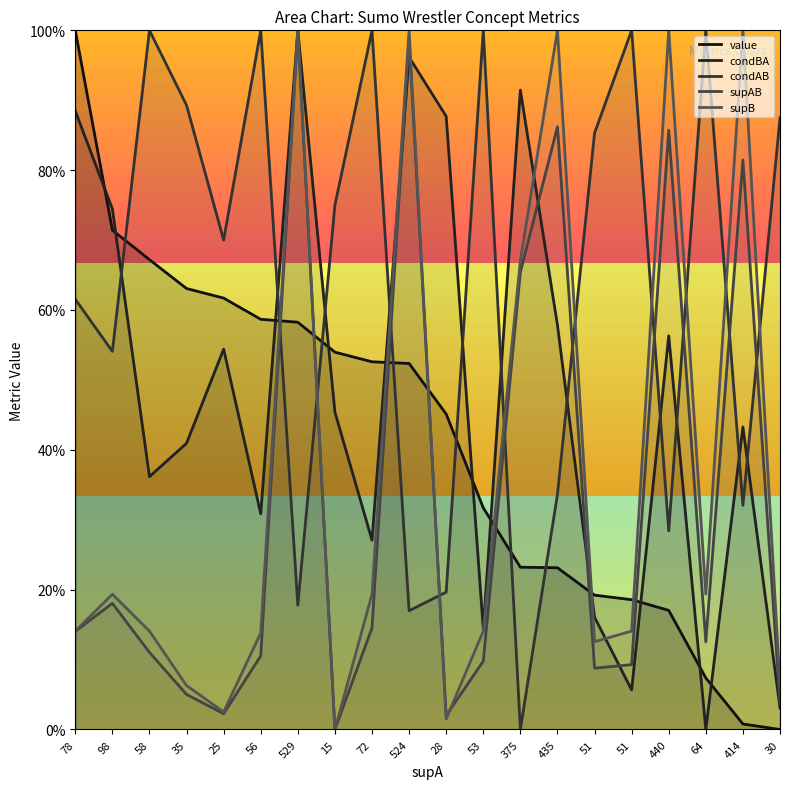

What is the total value across all series at 440?

2.9